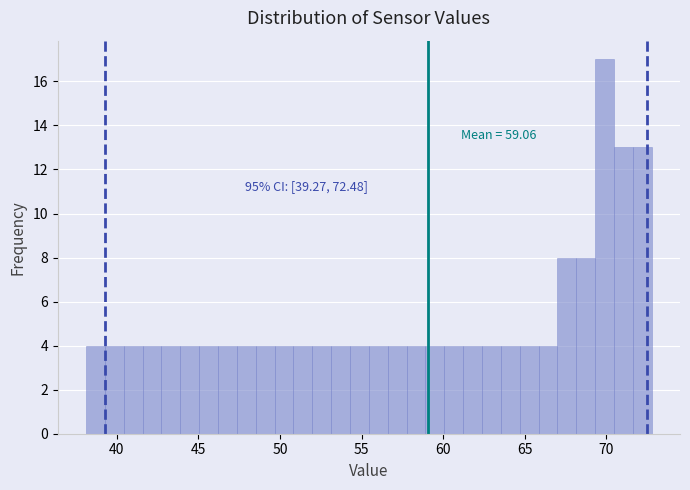

Read against the x-axis, roughly where is the centre of the tallest bar?

70.0